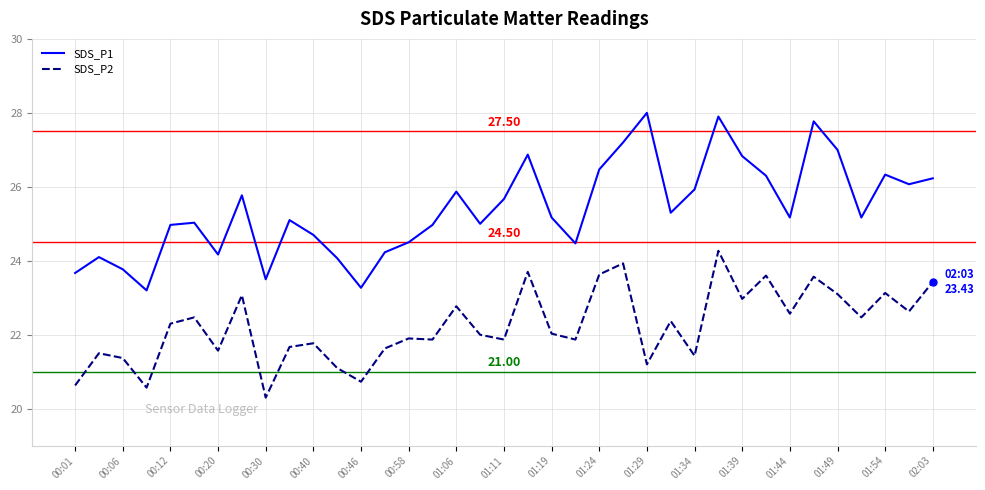

True or false: SDS_P2 and SDS_P1 cross at least once.

False